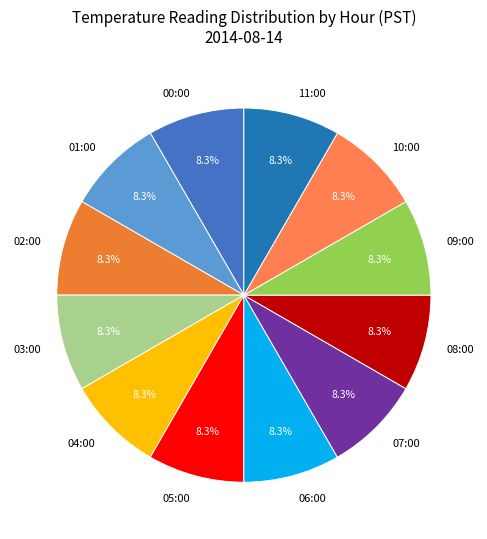

What portion of the pie excludes 00:00?

91.7%